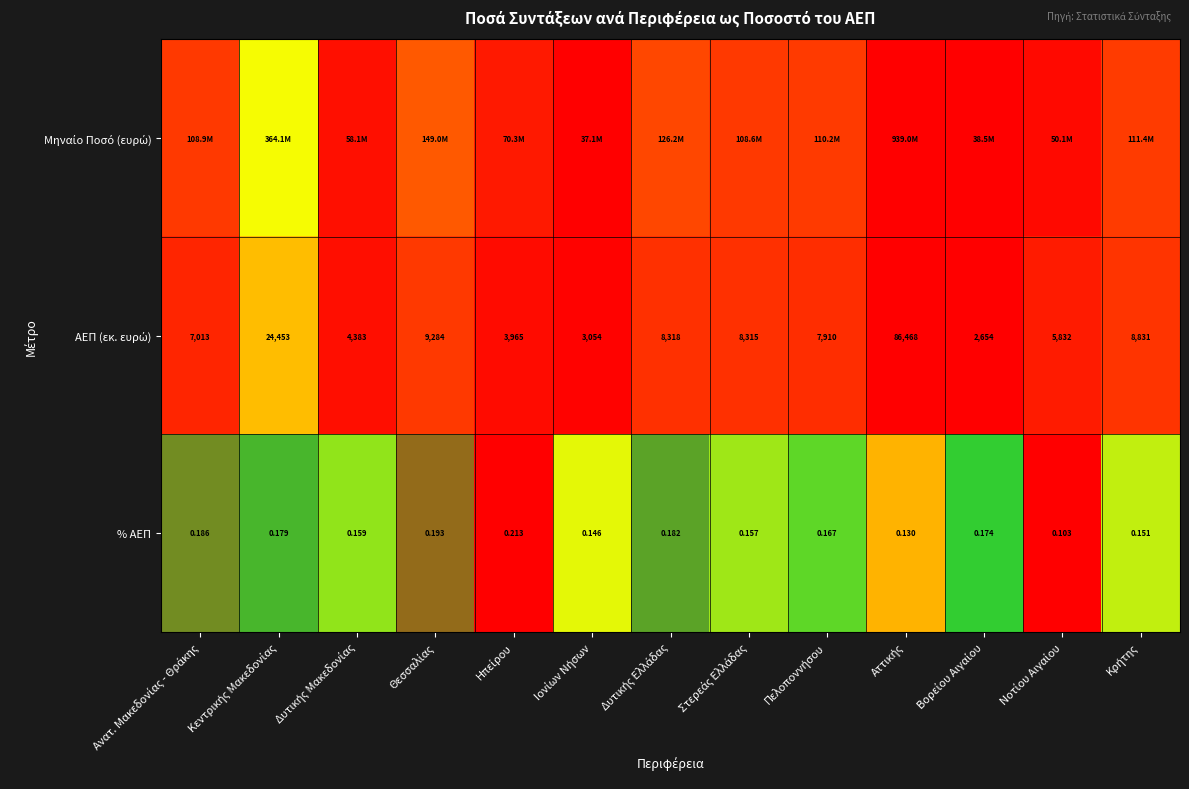

Between Ανατ. Μακεδονίας - Θράκης and Κεντρικής Μακεδονίας, which is larger?

Κεντρικής Μακεδονίας